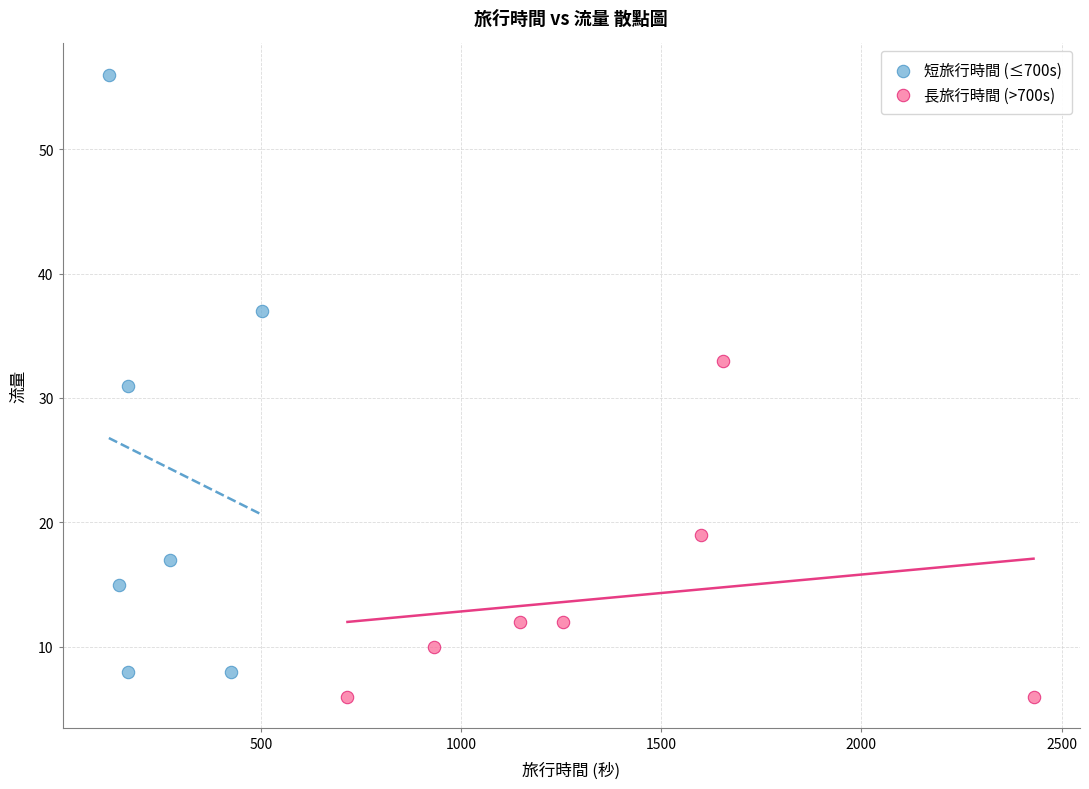

Which series has the widest spread of Y values?

短旅行時間 (≤700s)